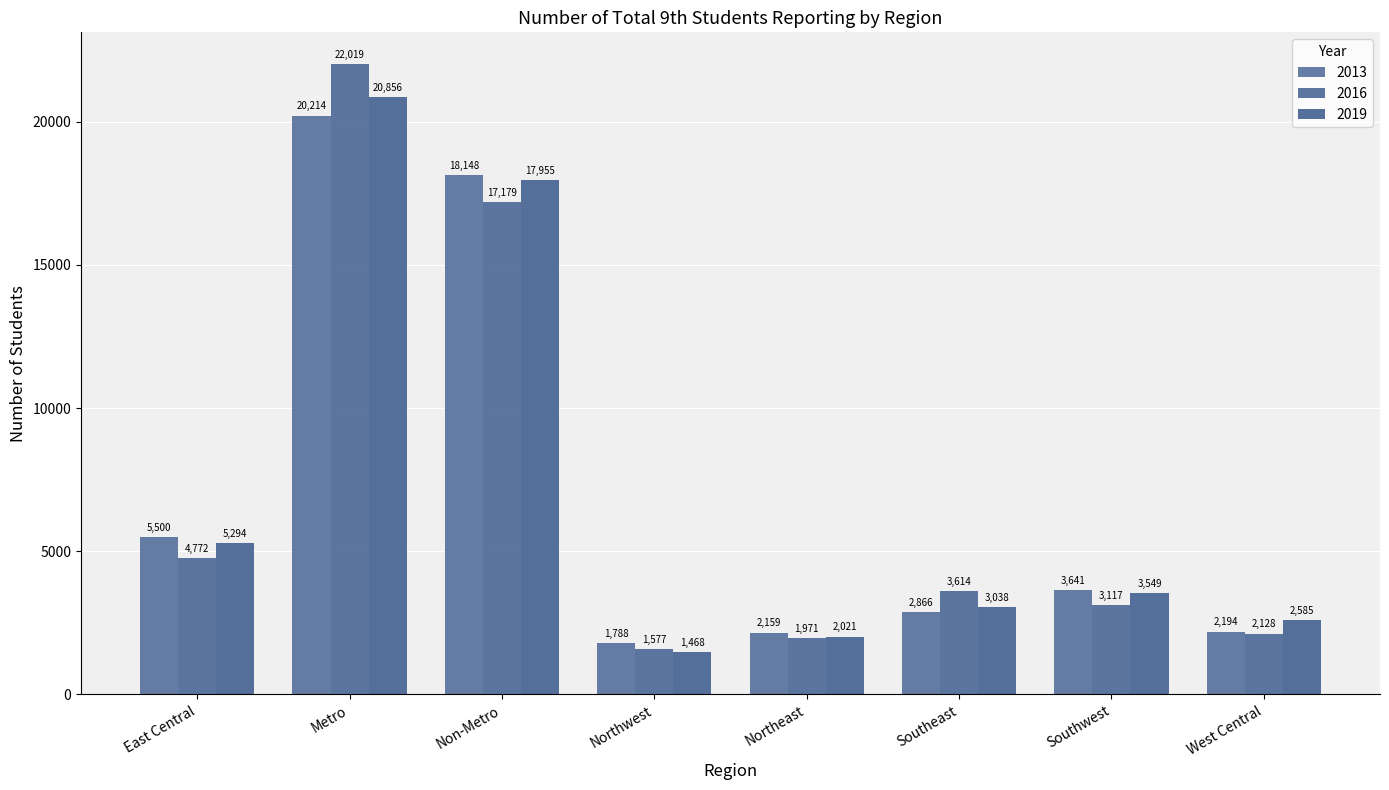

Are the bars grouped side by side (vs. stacked)?

Yes